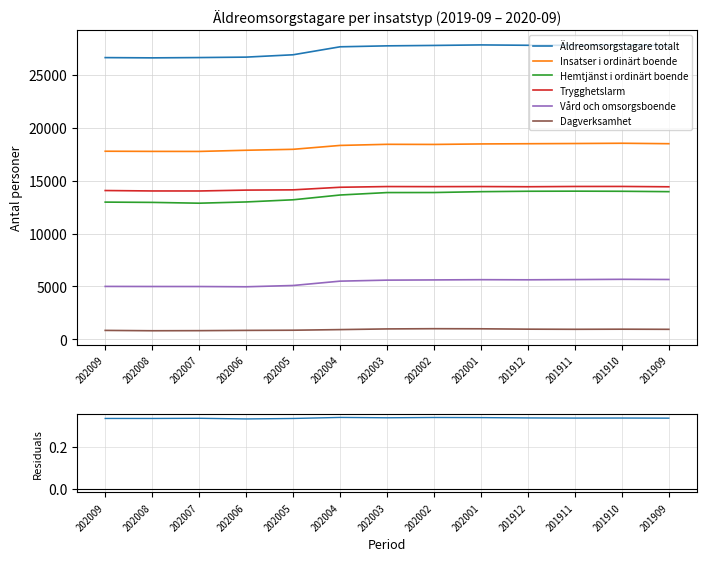

True or false: Hemtjänst i ordinärt boende has more than 0 interior local peaks.

True